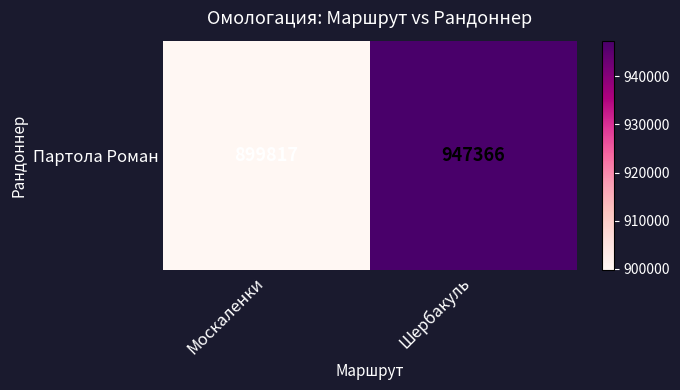

List the labels in order of value, smallest first.

Москаленки, Шербакуль